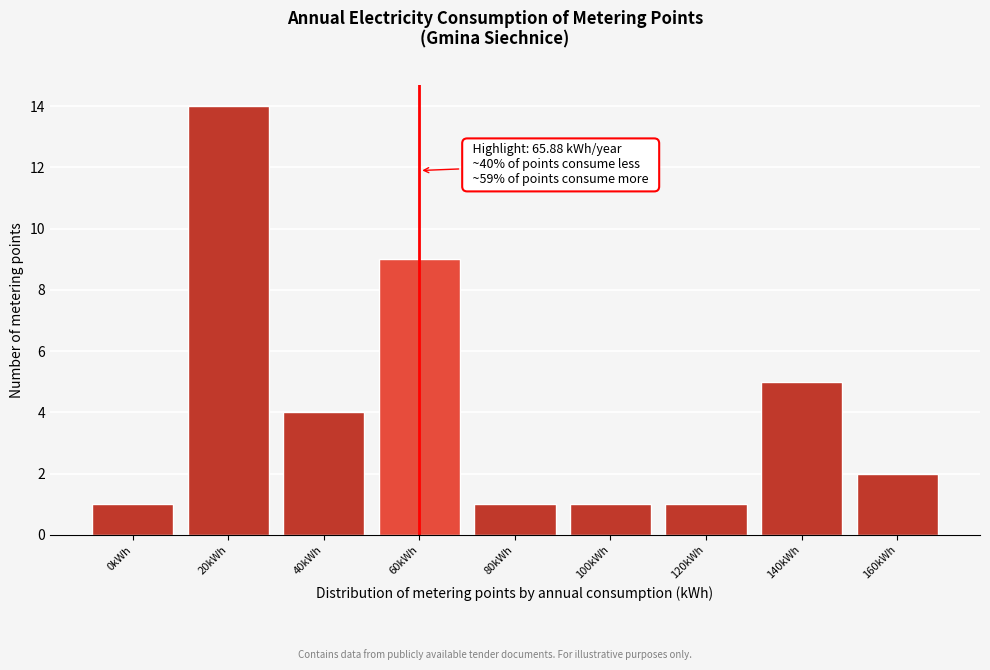

Reading left to right, extract all data points from this chart.

1	14	4	9	1	1	1	5	2